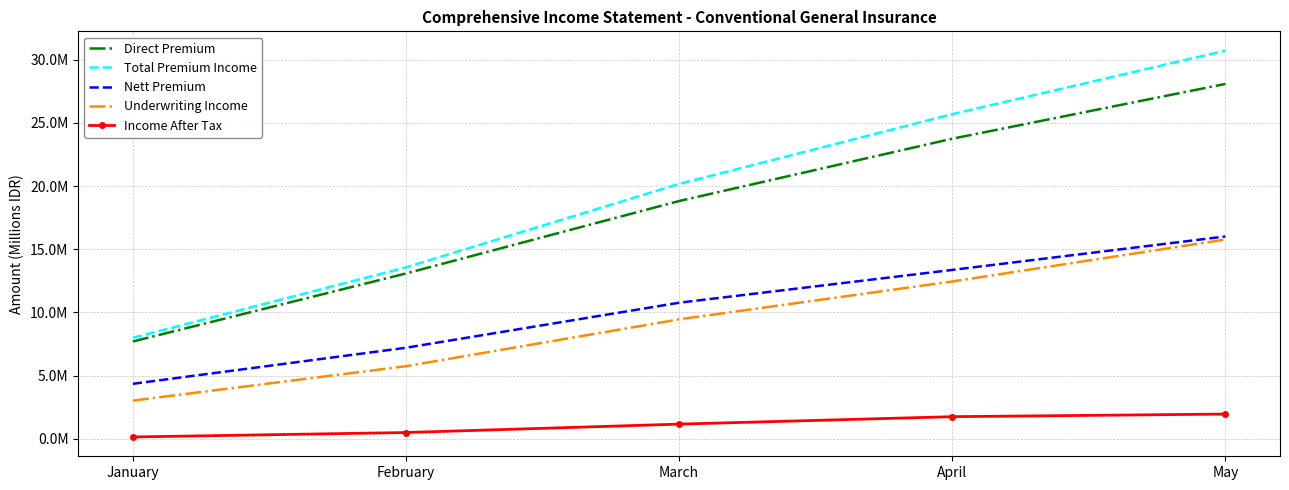

Is it true that Direct Premium equals 23753064.3 at April?

True